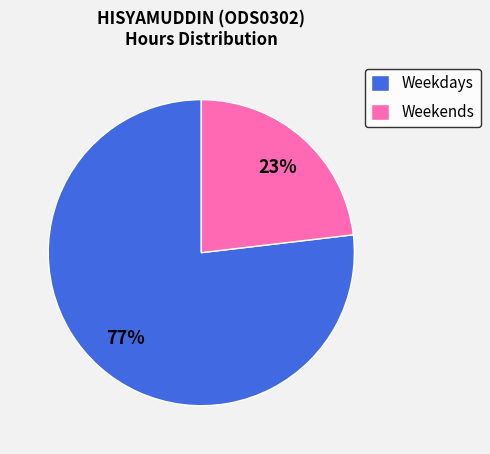

Is it true that Weekends is 23% of the pie?

True